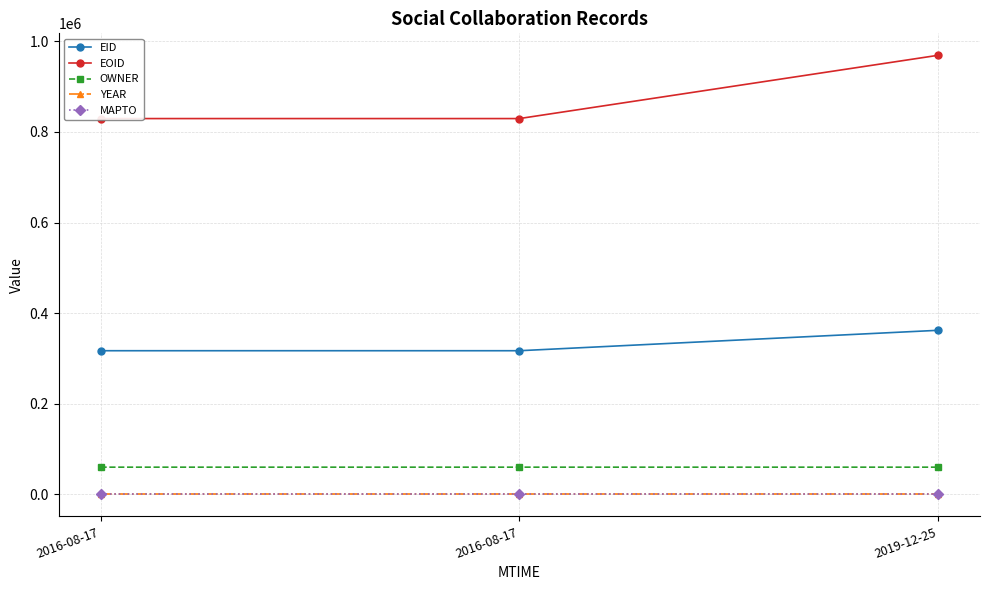

What is the difference between the maximum and minimum values in the OWNER series?

4